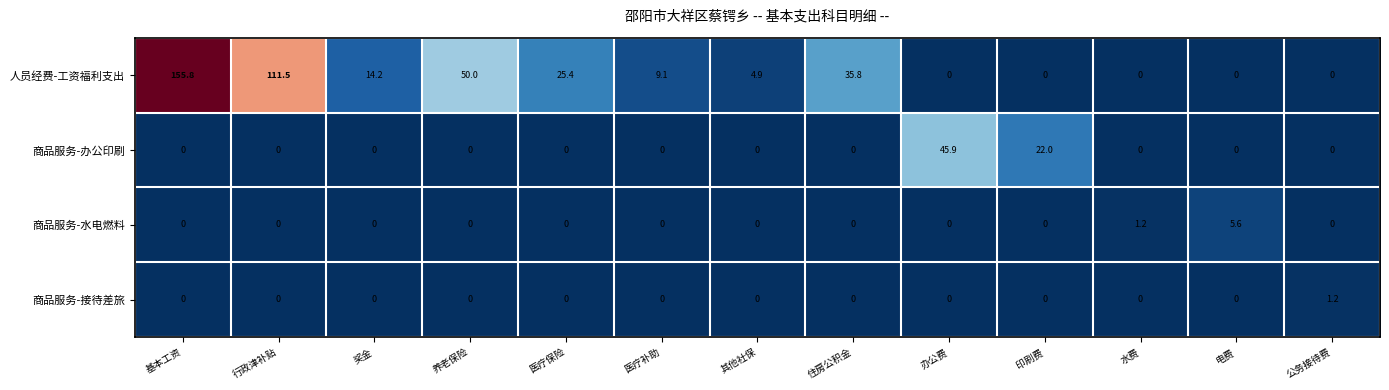

At how many categories does at least one series exceed 19?

7